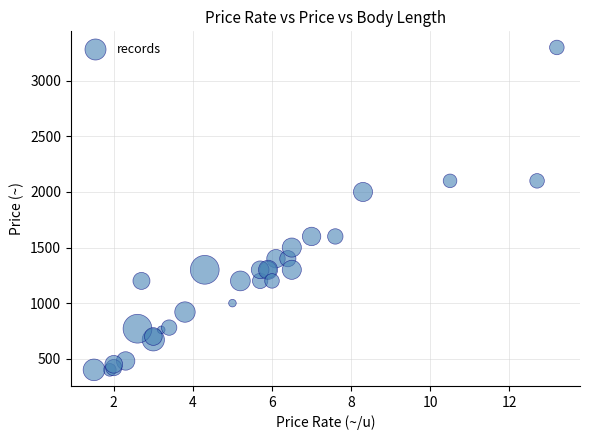

What Y value in the scatter plot is closest to 1850?

2000